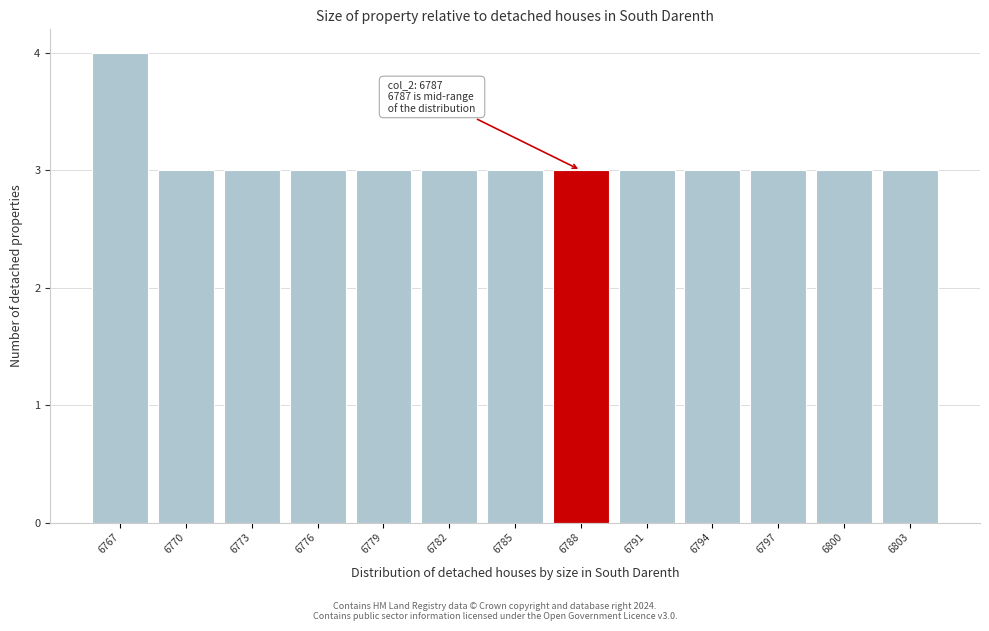

Reading left to right, transcribe all the data shown in this chart.

6767=4	6770=3	6773=3	6776=3	6779=3	6782=3	6785=3	6788=3	6791=3	6794=3	6797=3	6800=3	6803=3